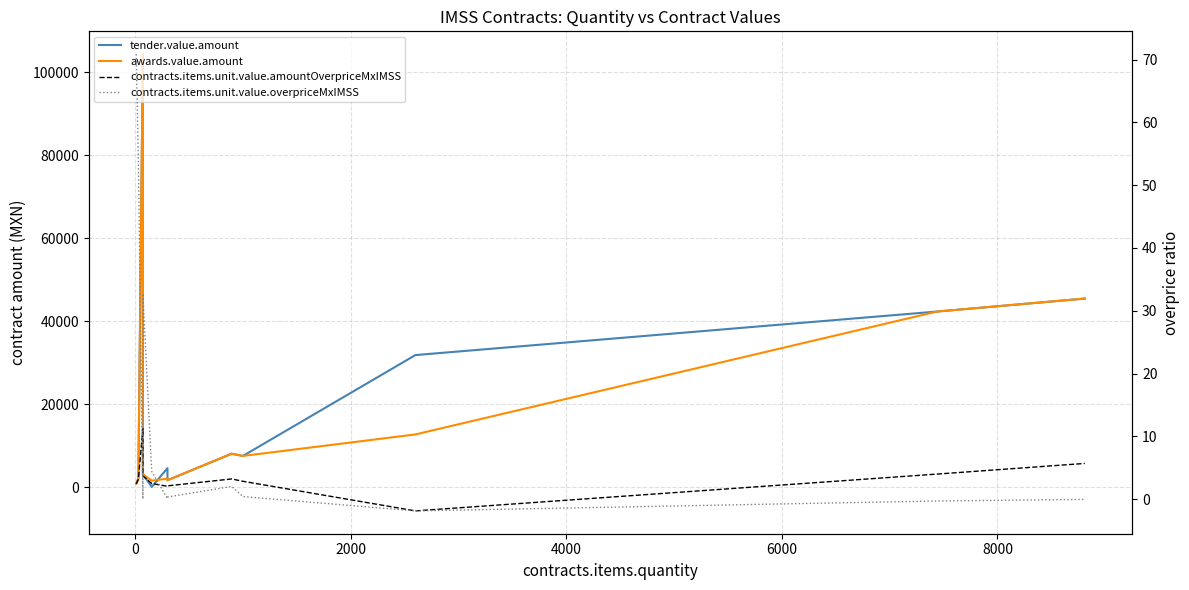

What are all the series names shown in the legend?

tender.value.amount, awards.value.amount, contracts.items.unit.value.amountOverpriceMxIMSS, contracts.items.unit.value.overpriceMxIMSS